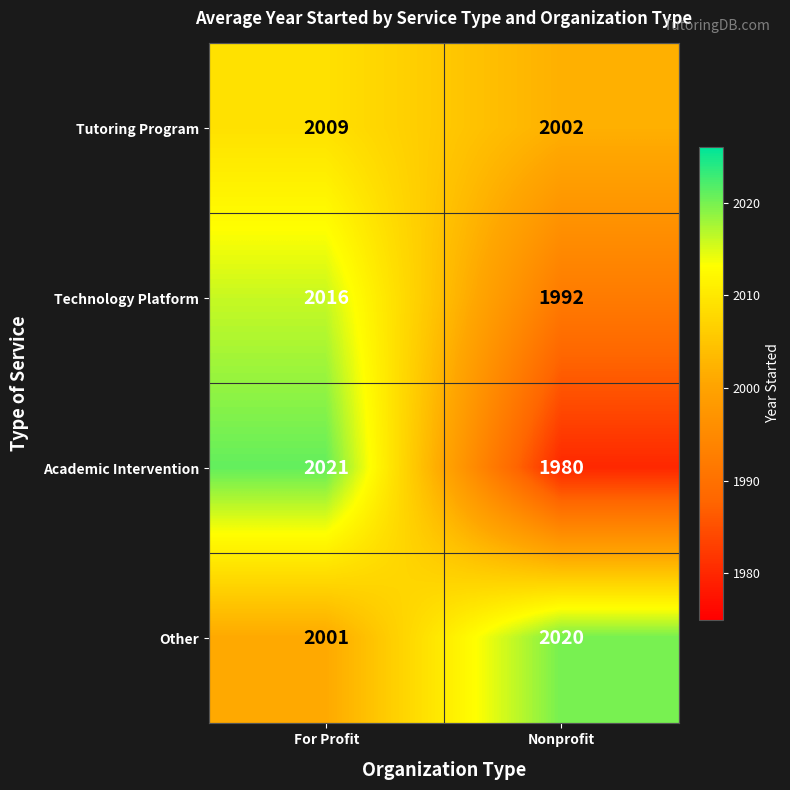

At which category is the sum across all series the highest?

For Profit